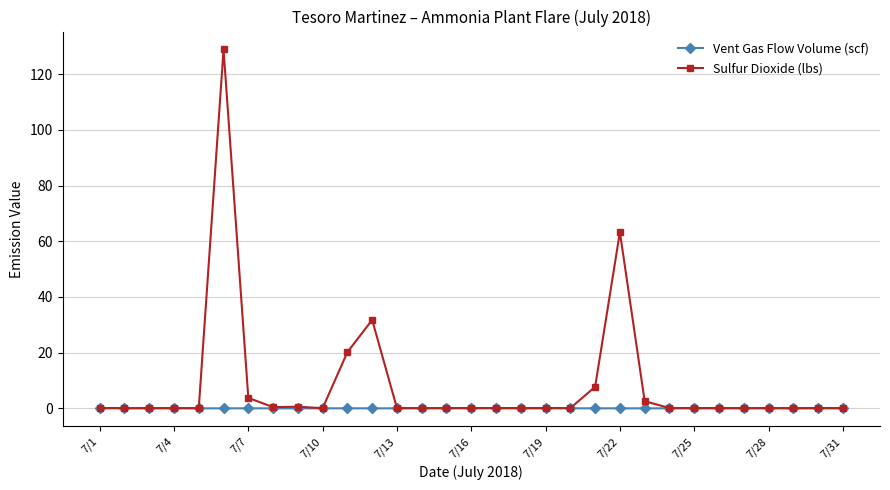

Rank the series by their average value, from lowest to highest.

Vent Gas Flow Volume (scf), Sulfur Dioxide (lbs)